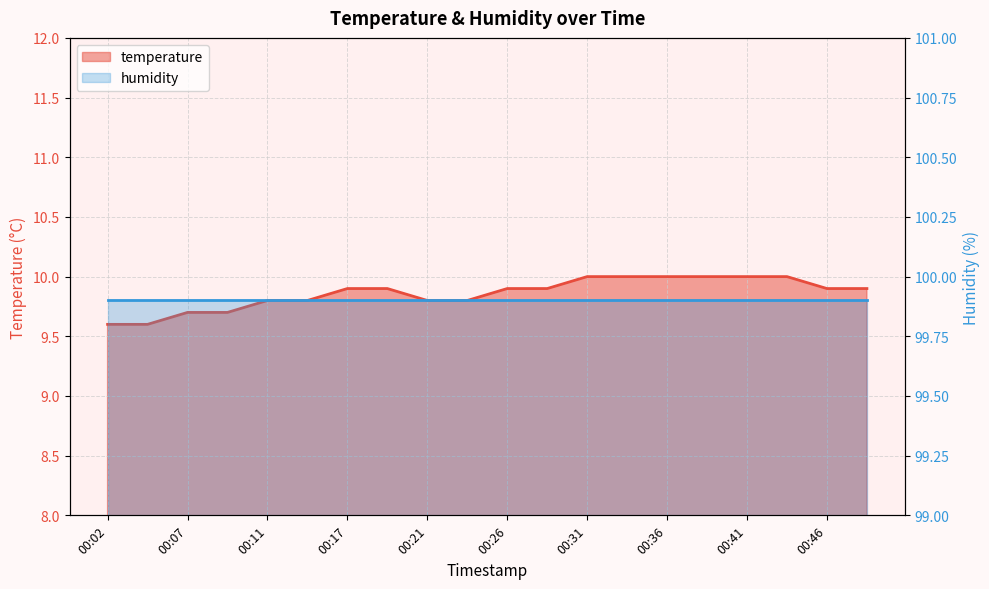

Read the value at 00:26.

9.9